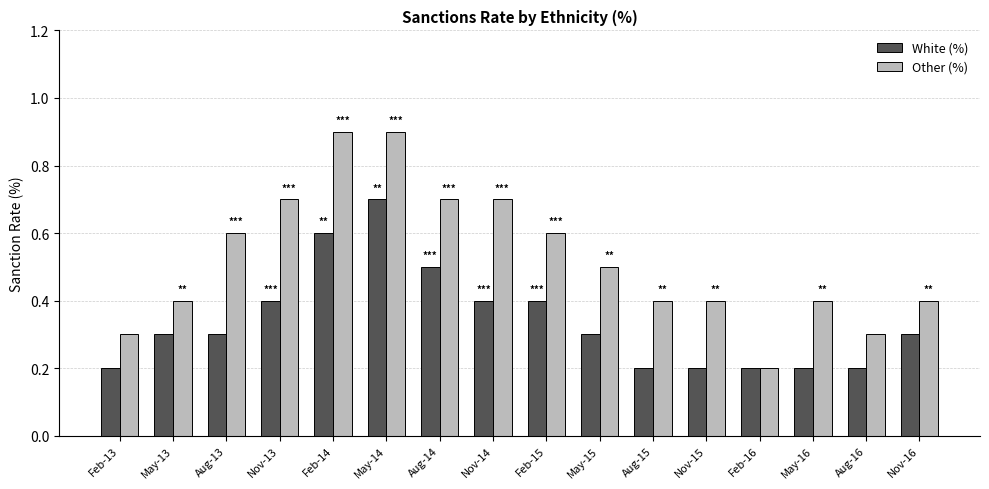

What is the greatest value displayed?

0.9